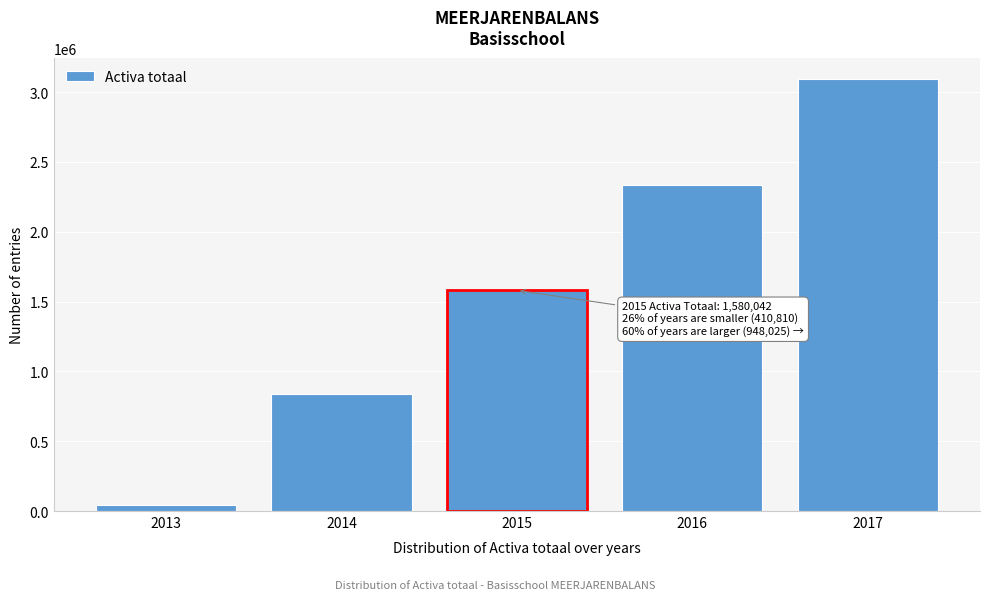

Reading right to left, what are all the values shown in this chart?

2017=3091428.8	2016=2331596.2	2015=1580042.1	2014=836766.6	2013=40000.0